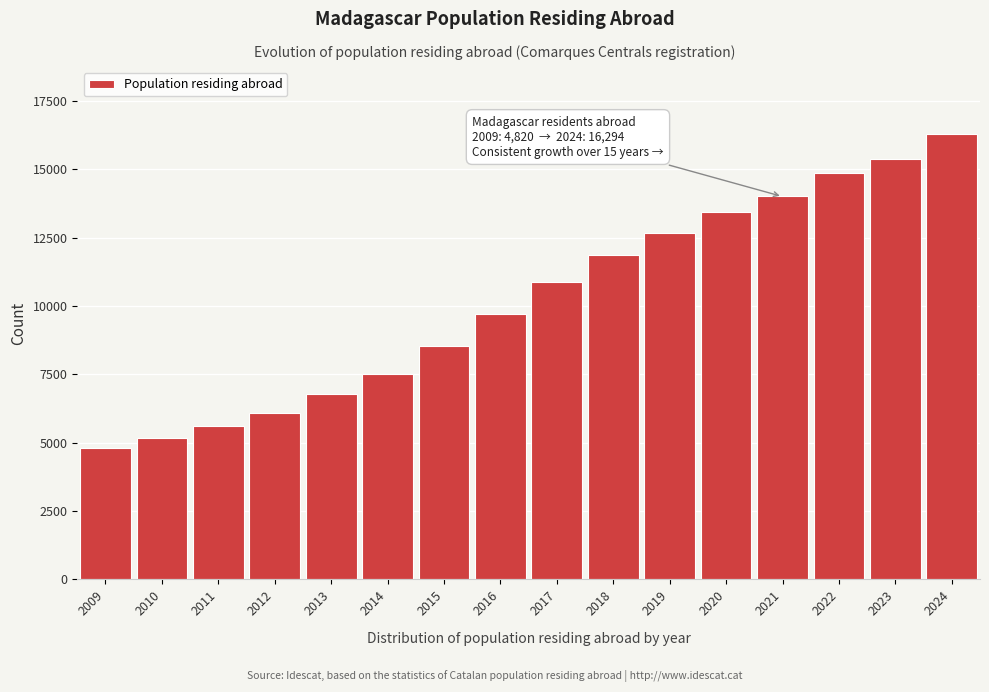

Reading right to left, what are all the values shown in this chart?

2024=16294	2023=15364	2022=14853	2021=14004	2020=13439	2019=12675	2018=11877	2017=10872	2016=9698	2015=8537	2014=7514	2013=6772	2012=6096	2011=5600	2010=5175	2009=4820